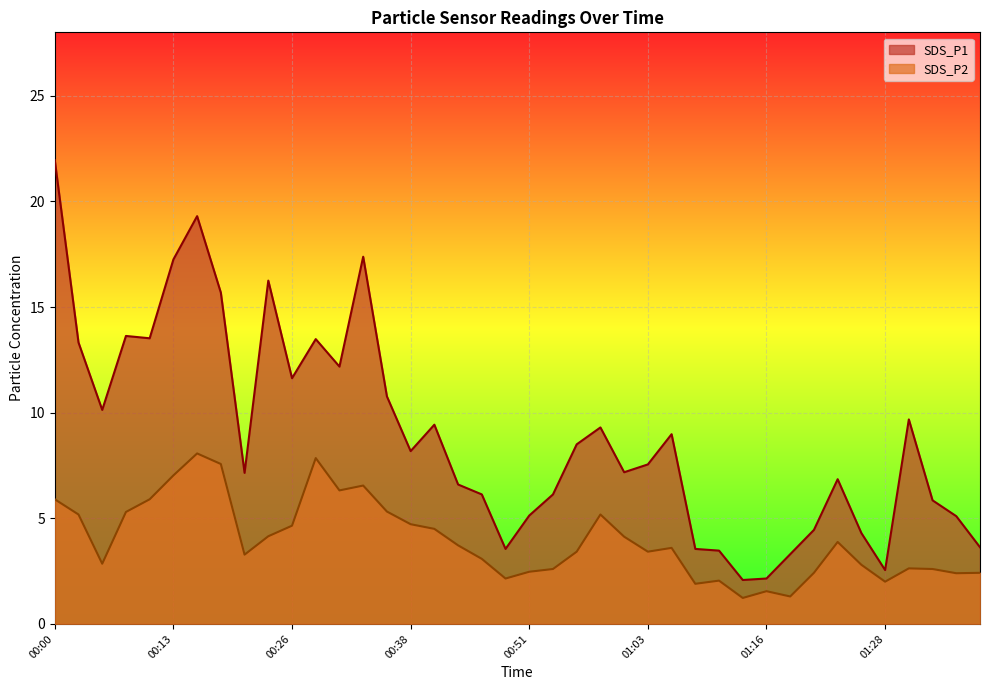

What is the difference between the second highest and minimum values in the SDS_P2 series?

6.6